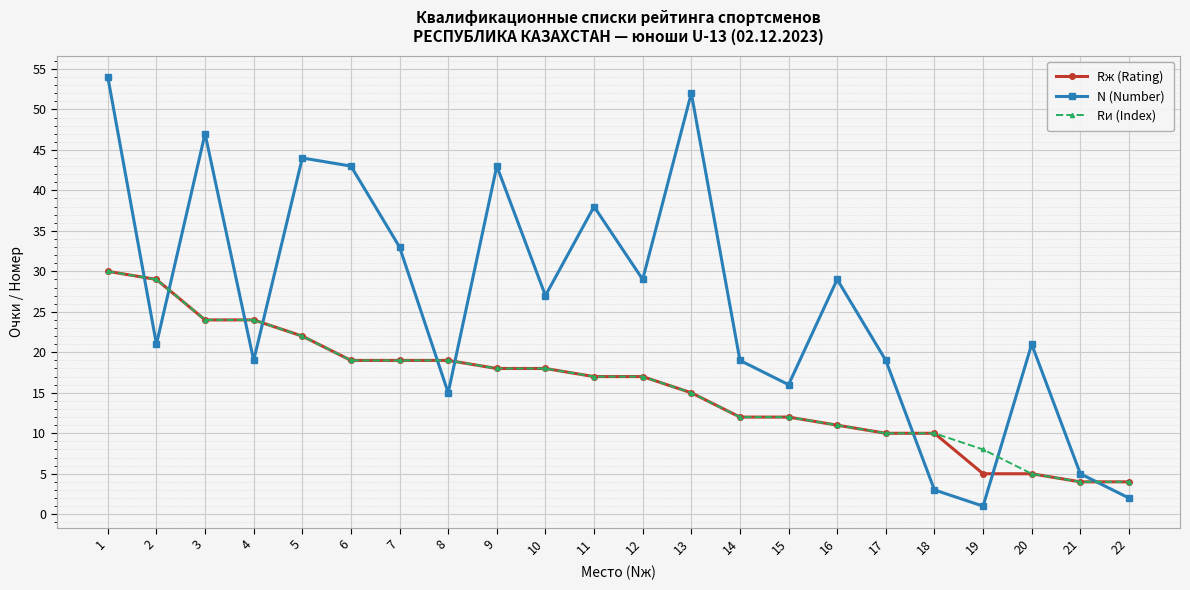

How many series are shown in this chart?

3